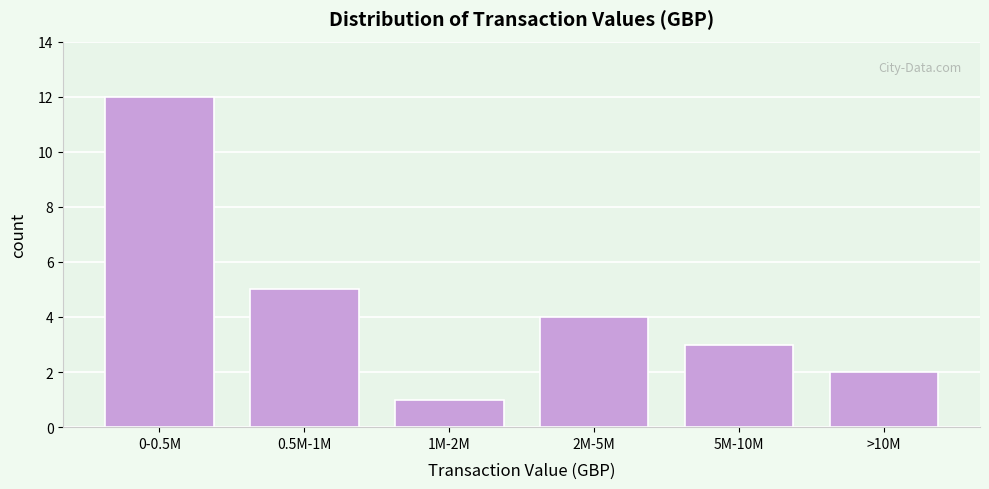

Reading left to right, transcribe all the data shown in this chart.

12	5	1	4	3	2